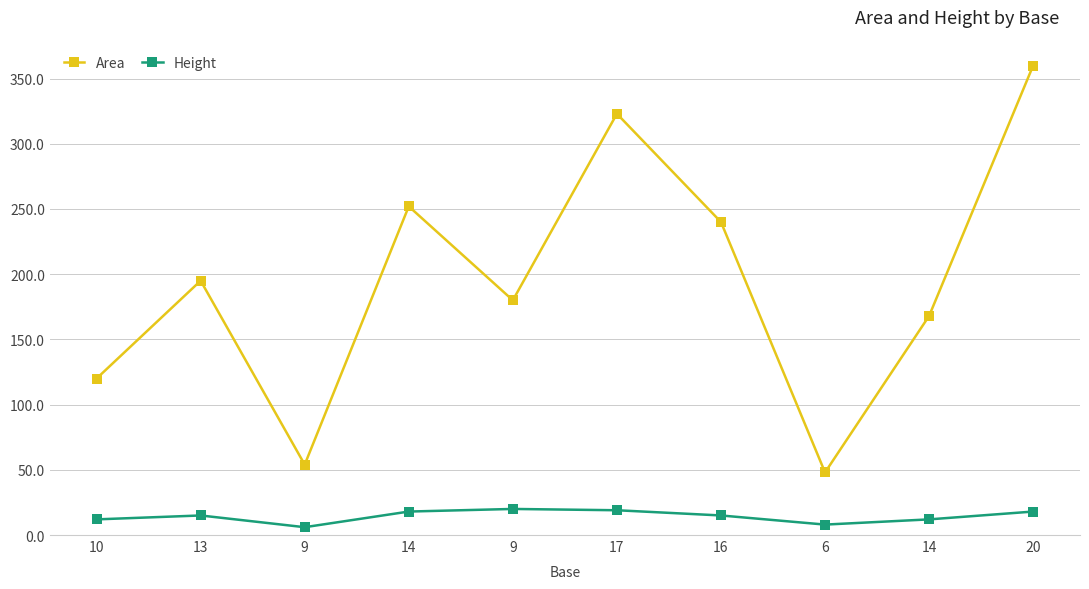

True or false: Height has a value of 15 at 13.

True